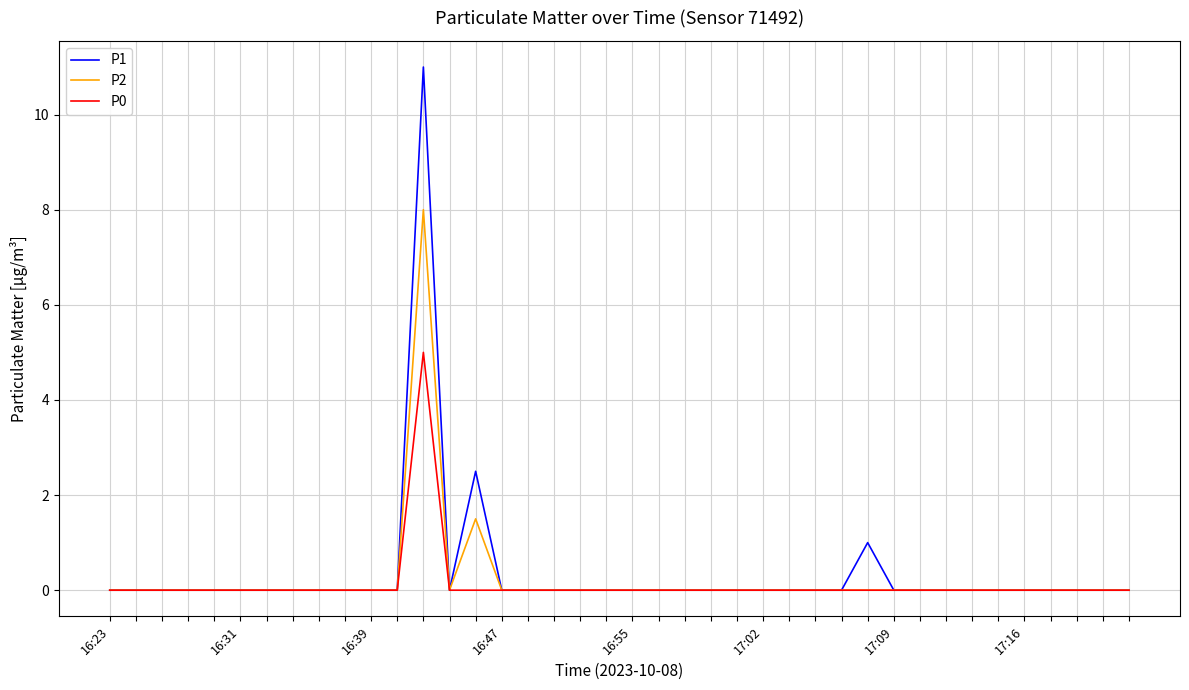

List the series in order of their peak value, highest first.

P1, P2, P0